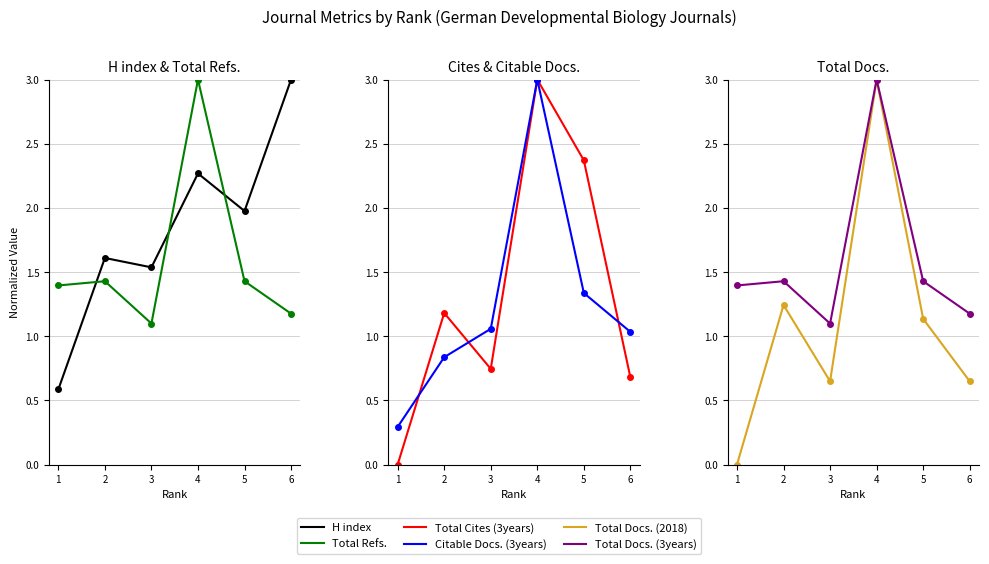

At which label does Total Docs. (3years) reach its minimum?

3